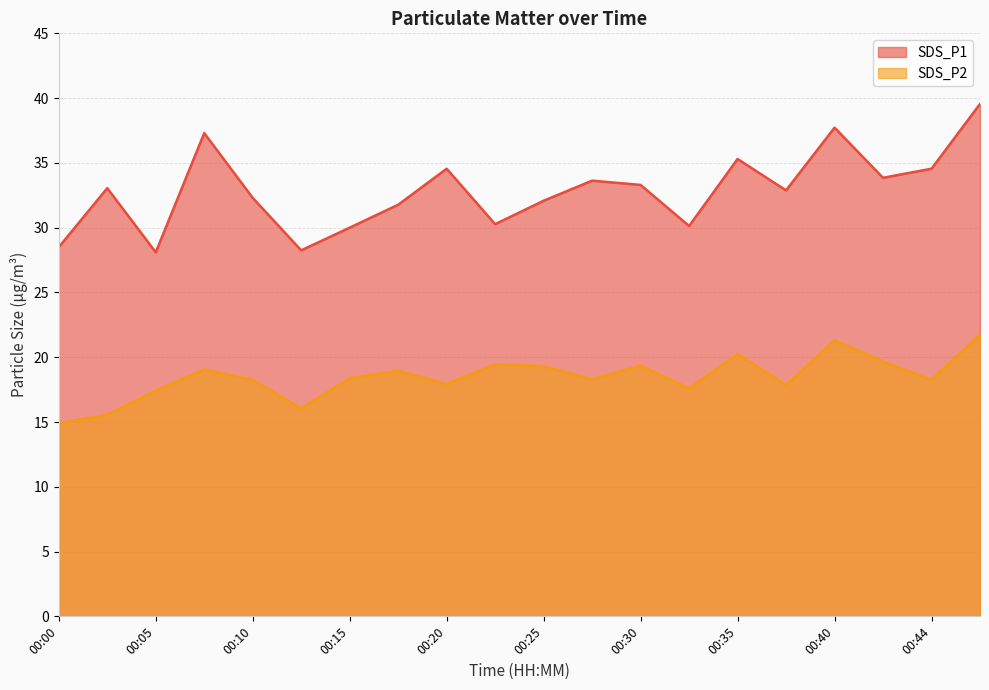

How many lines are shown in the chart?

2